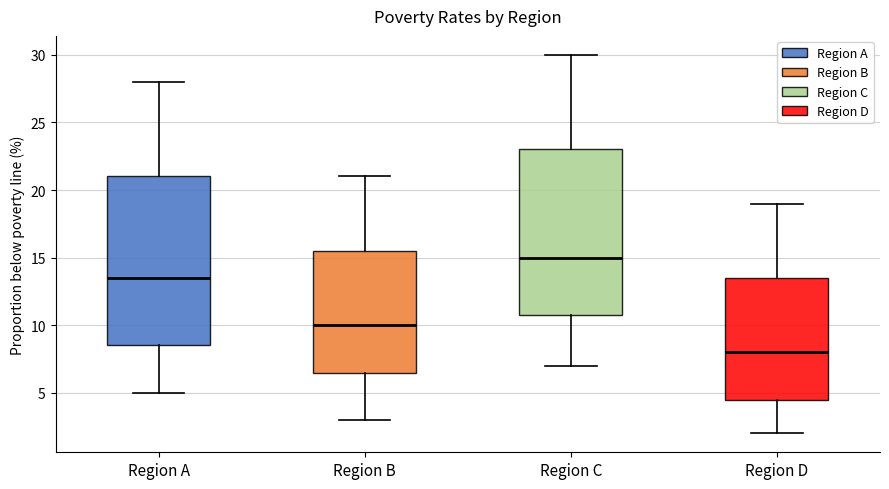

Reading left to right, read every box against the y-axis: the position of its median line, the range the box covers, and the ends of its whiskers. The values are not printed on the chart, so give them approximately, as read against the axis.

Region A: median 13.5, box 8.5 to 21.0, whiskers 5.0 to 28.0
Region B: median 10.0, box 6.5 to 15.5, whiskers 3.0 to 21.0
Region C: median 15.0, box 11.0 to 23.0, whiskers 7.0 to 30.0
Region D: median 8.0, box 4.5 to 13.5, whiskers 2.0 to 19.0